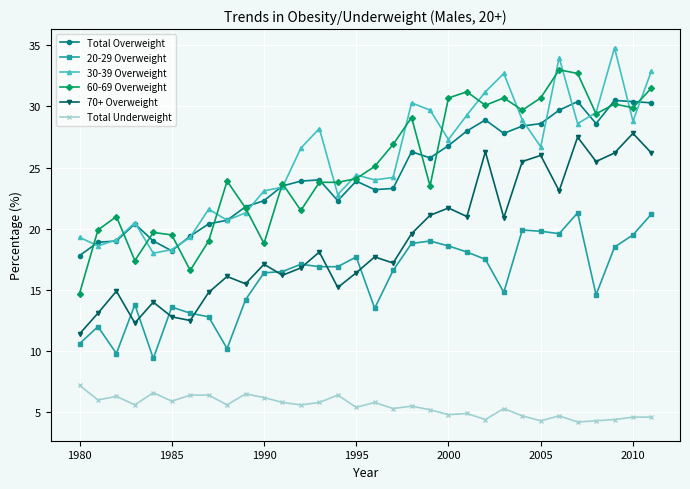

Rank the series by their maximum value, from lowest to highest.

Total Underweight, 20-29 Overweight, 70+ Overweight, Total Overweight, 60-69 Overweight, 30-39 Overweight